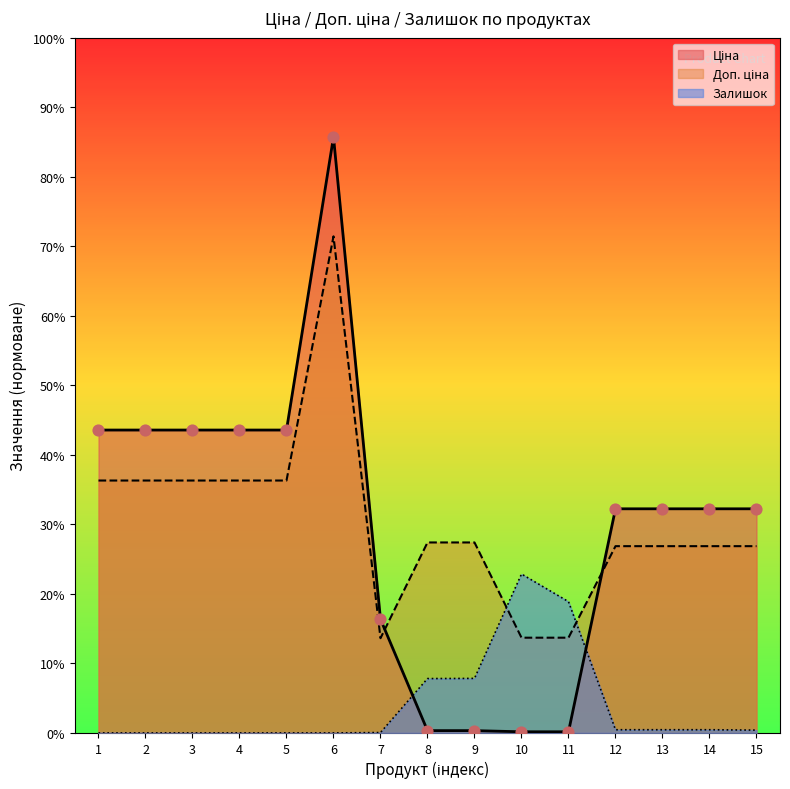

What are all the series names shown in the legend?

Ціна, Доп. ціна, Залишок